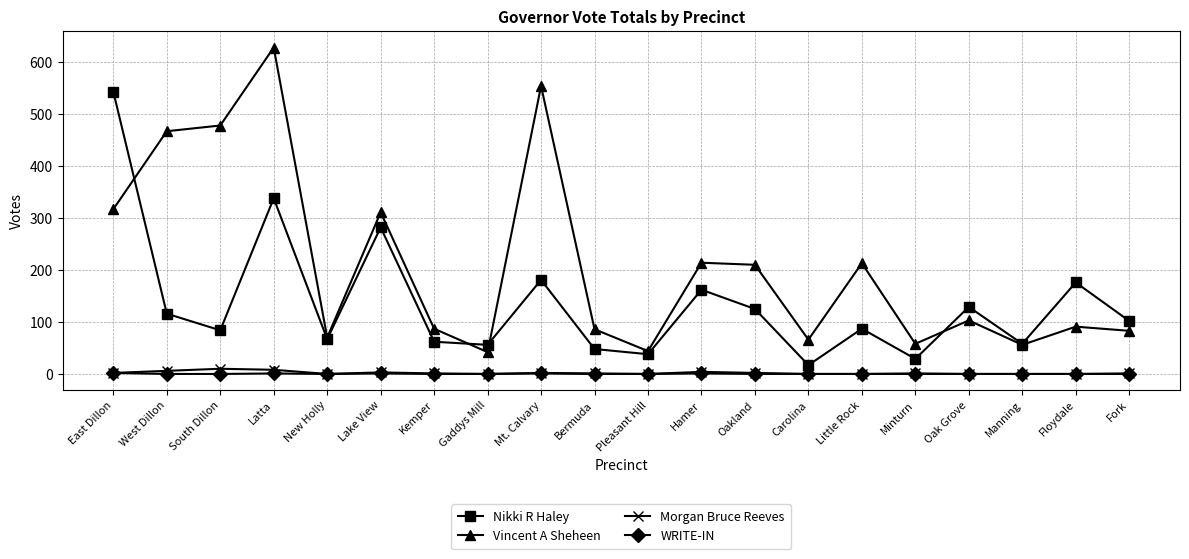

How many interior local valleys does the Nikki R Haley series have?

7